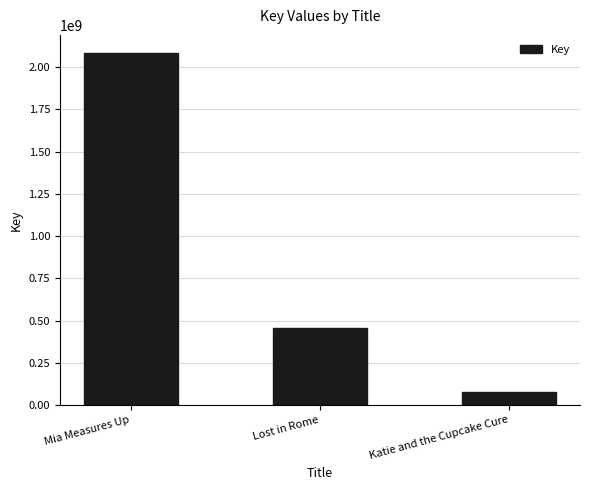

Are the bars horizontal?

No